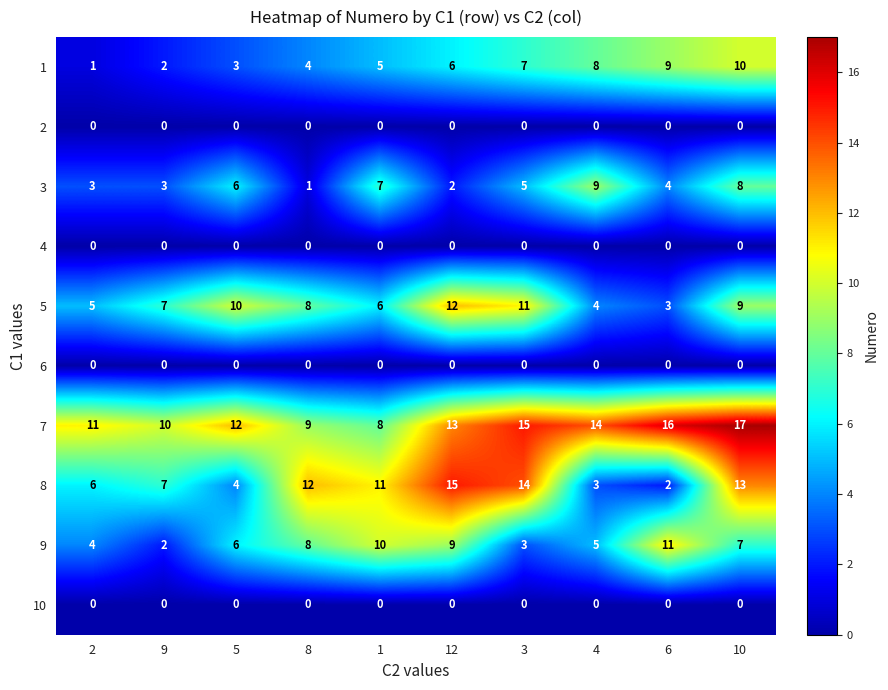

Which series has the widest spread of values?

8